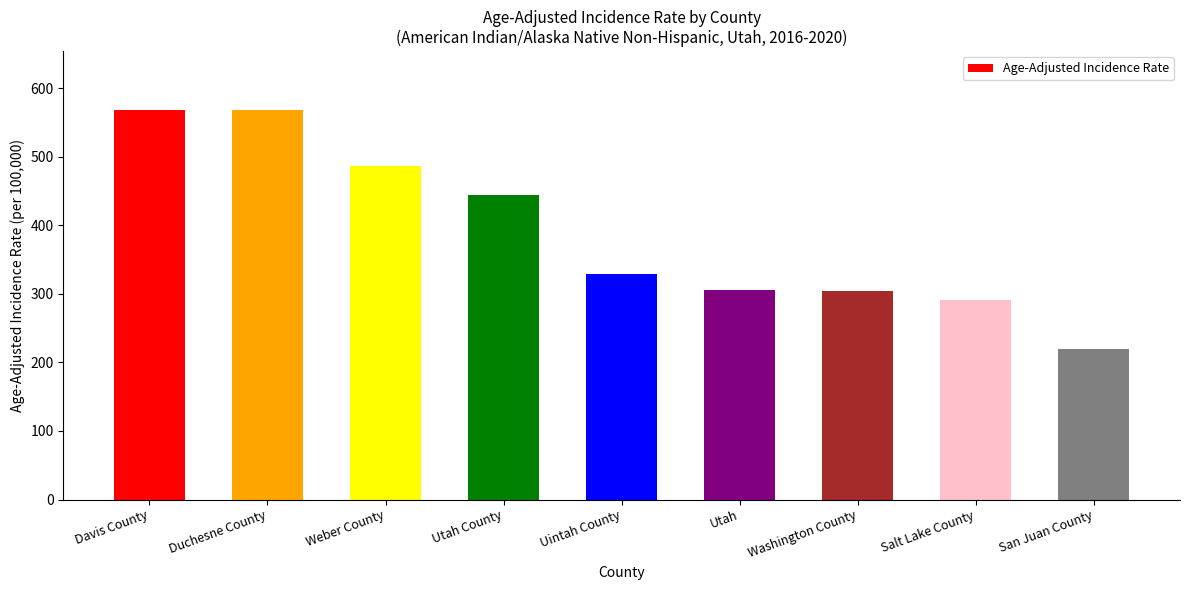

What is the change in value from Weber County to Uintah County?

-157.5